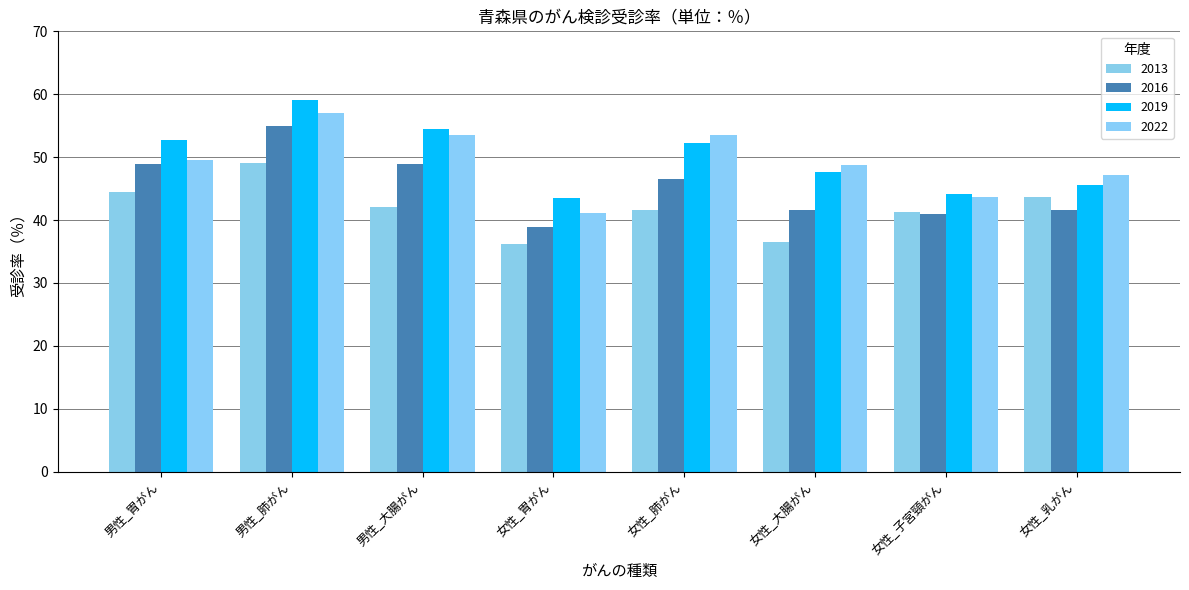

Which category has the lowest value across all series?

女性_胃がん